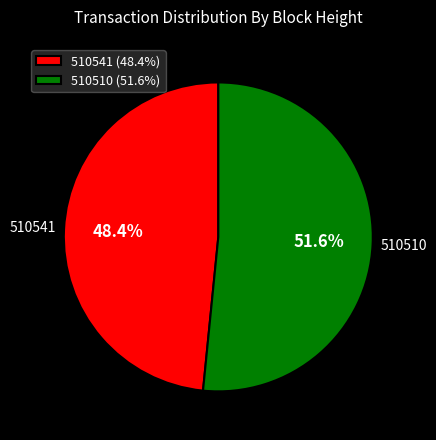

To the nearest percent, what is the average slice percentage?

50%